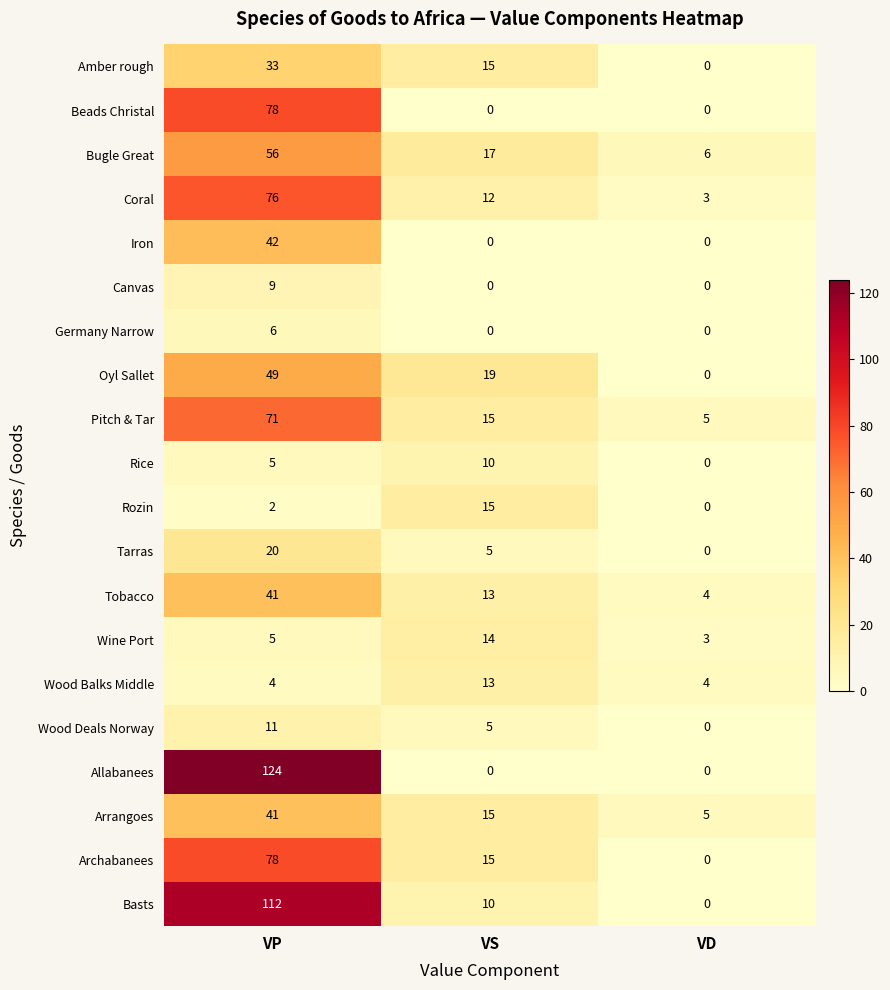

How many categories are shown in the chart?

3